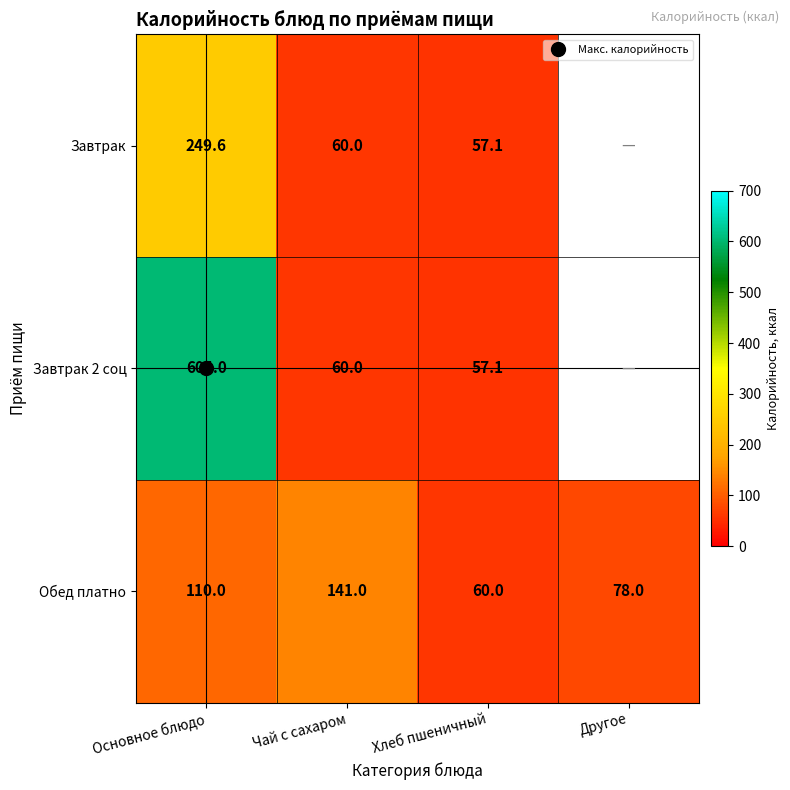

What is the sum of all Обед платно values?

389.0